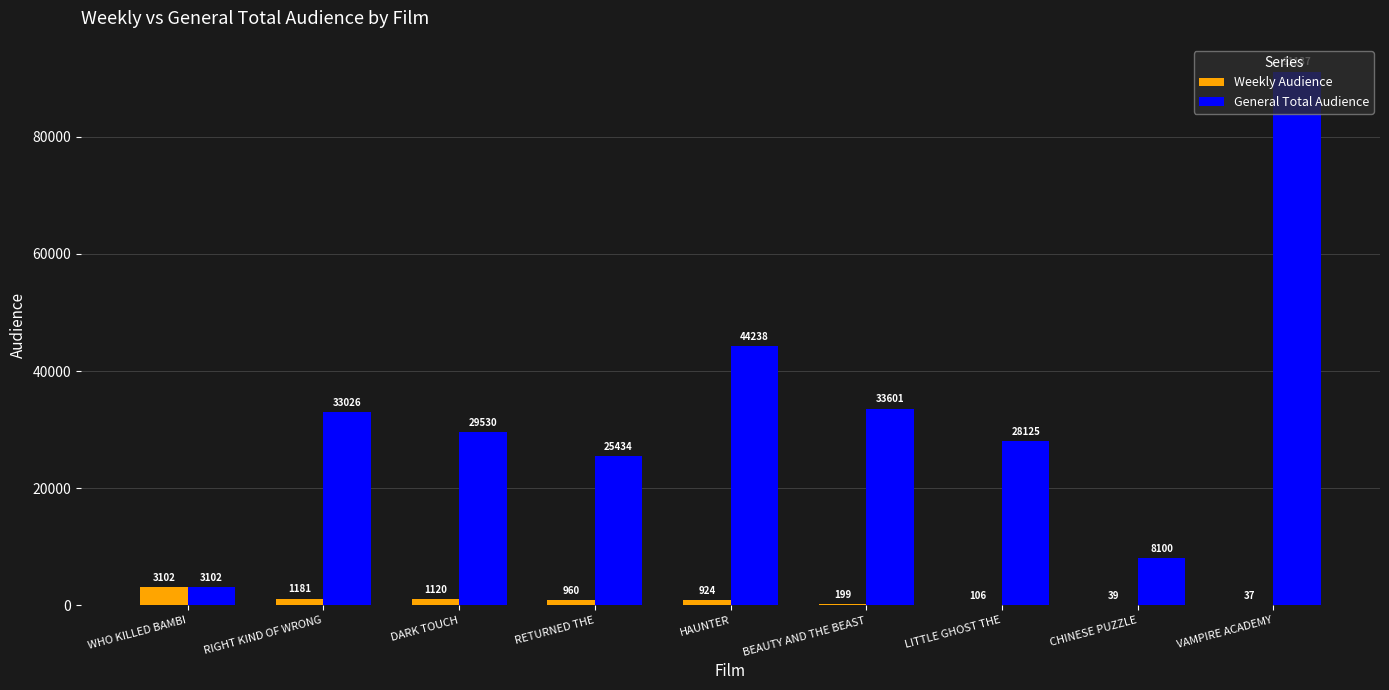

How many groups of bars are there?

9